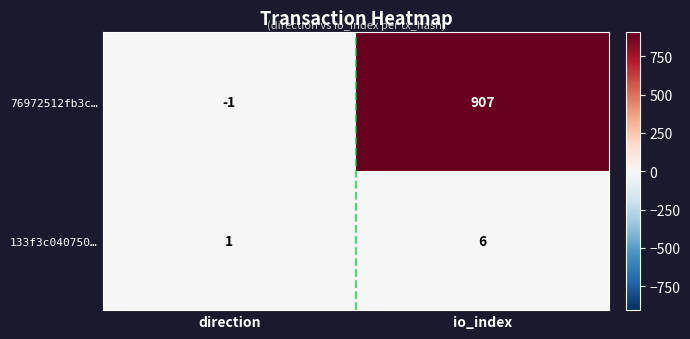

Which series has the largest total across all categories?

76972512fb3c…